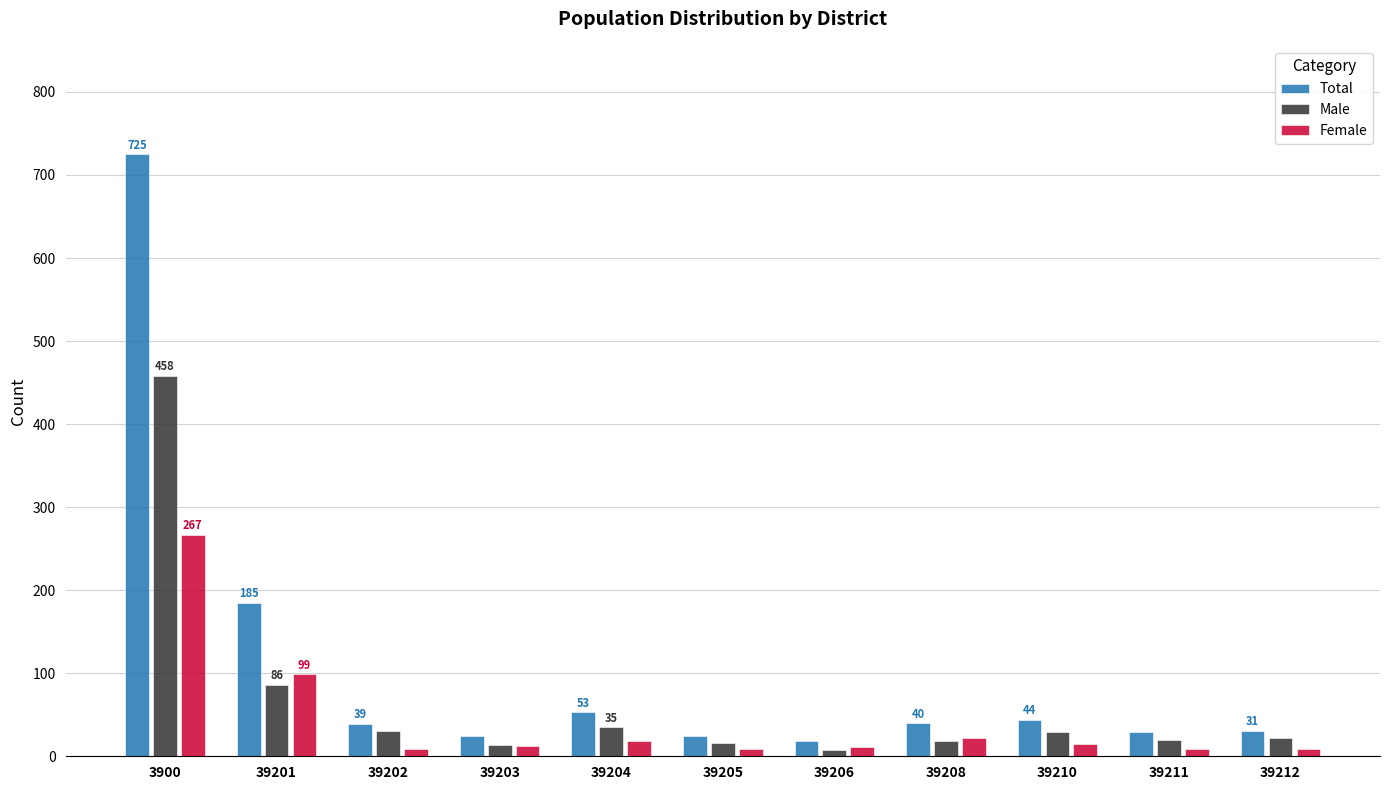

At which label does Total first exceed 39?

3900